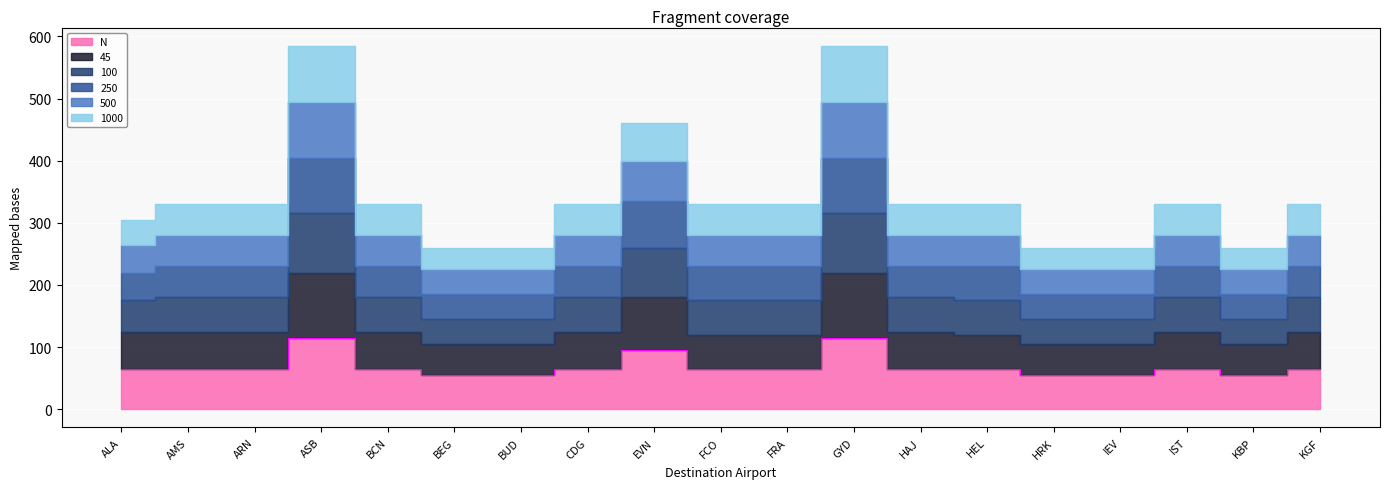

Where is the first local maximum for N?

ASB